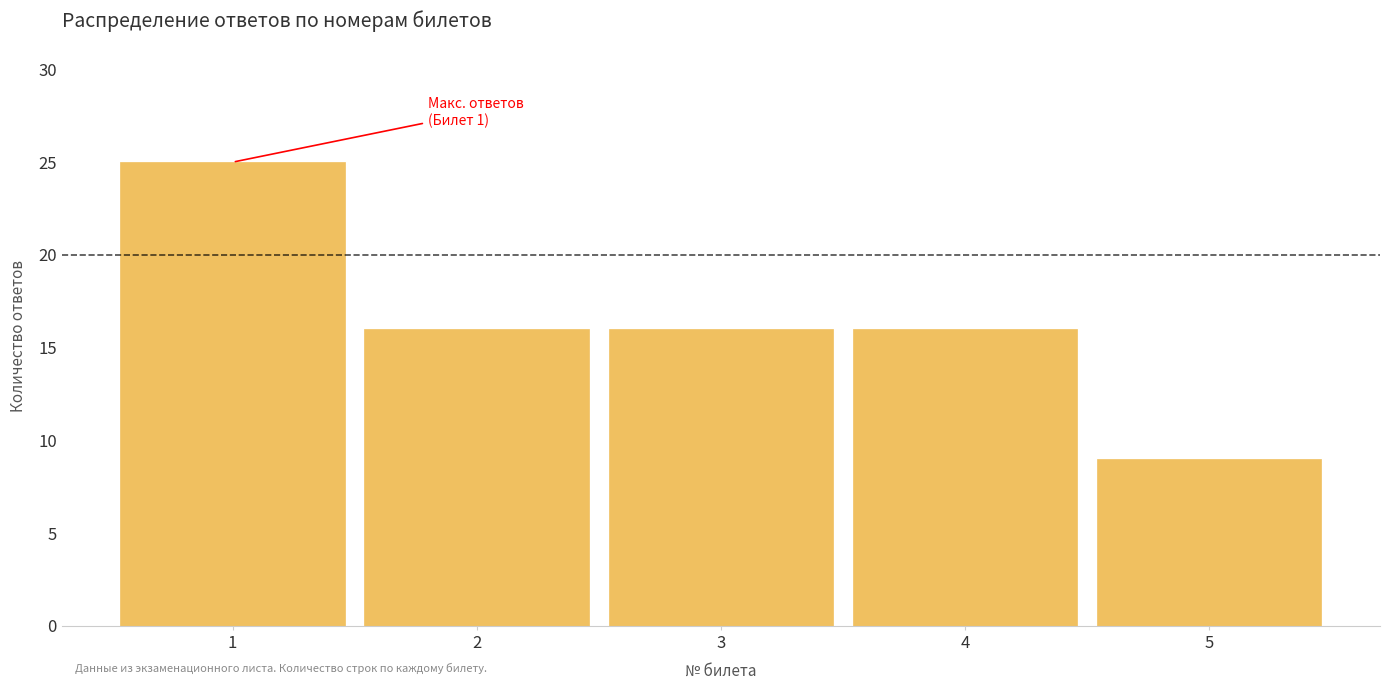

Which range on the x-axis has the tallest bar?

0.5 to 1.5